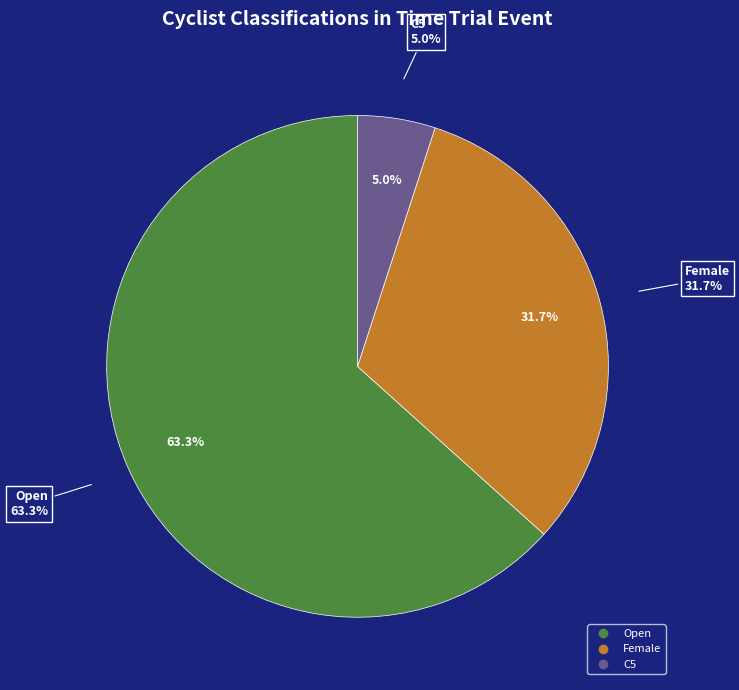

What is the largest slice in the pie chart?

Open